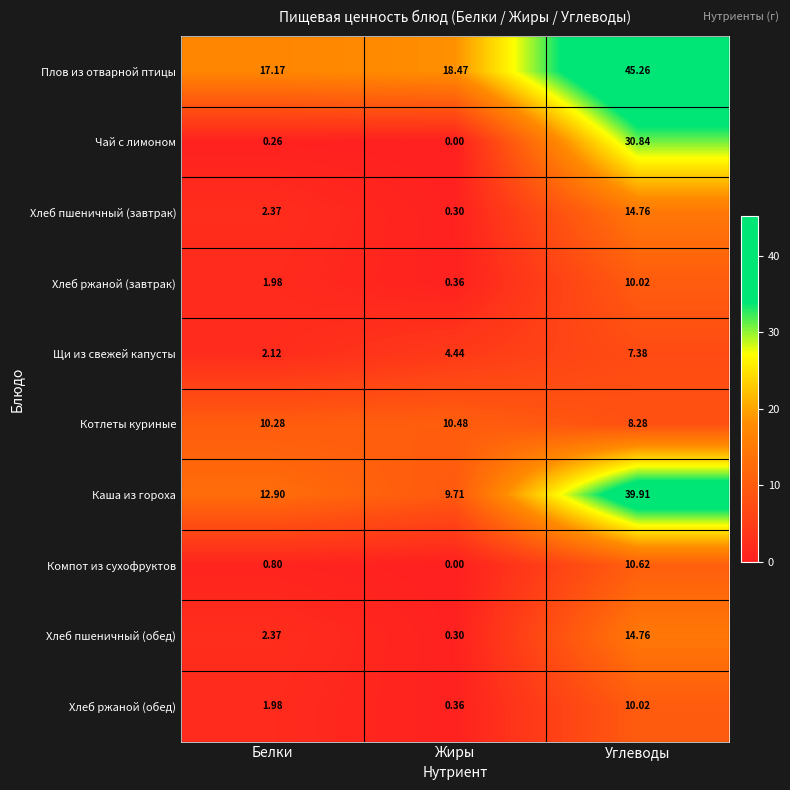

Count the number of categories in the chart.

3